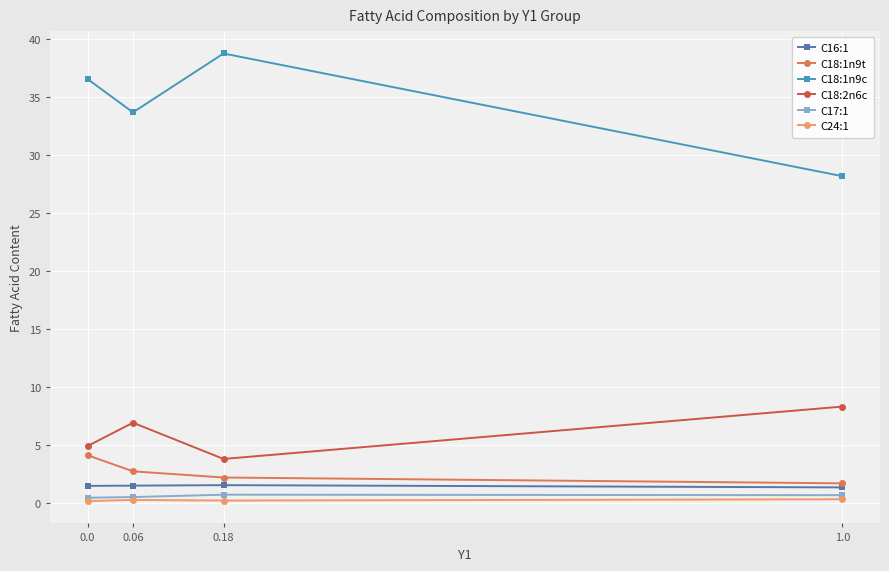

Is it true that C17:1 equals 0.7 at 1.0?

True